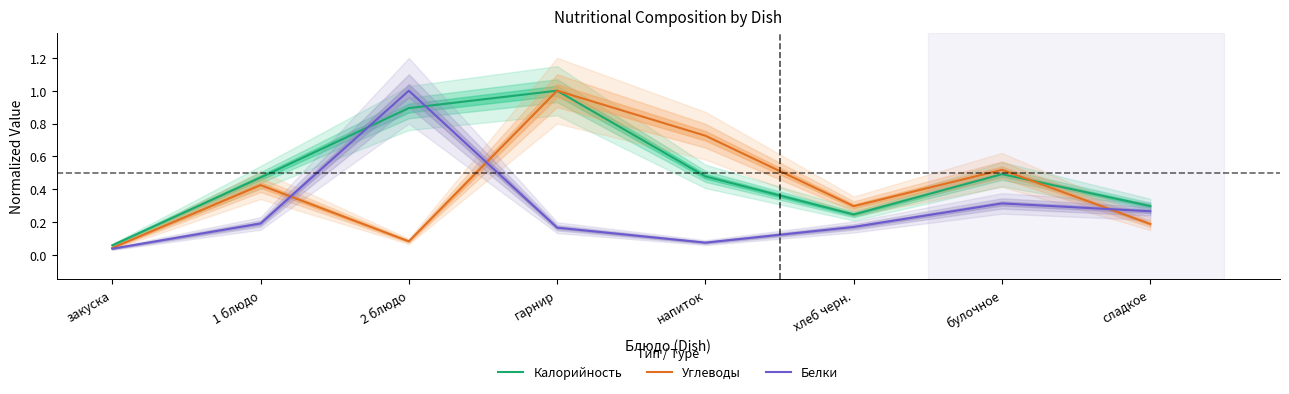

How many interior local peaks does the Белки series have?

2